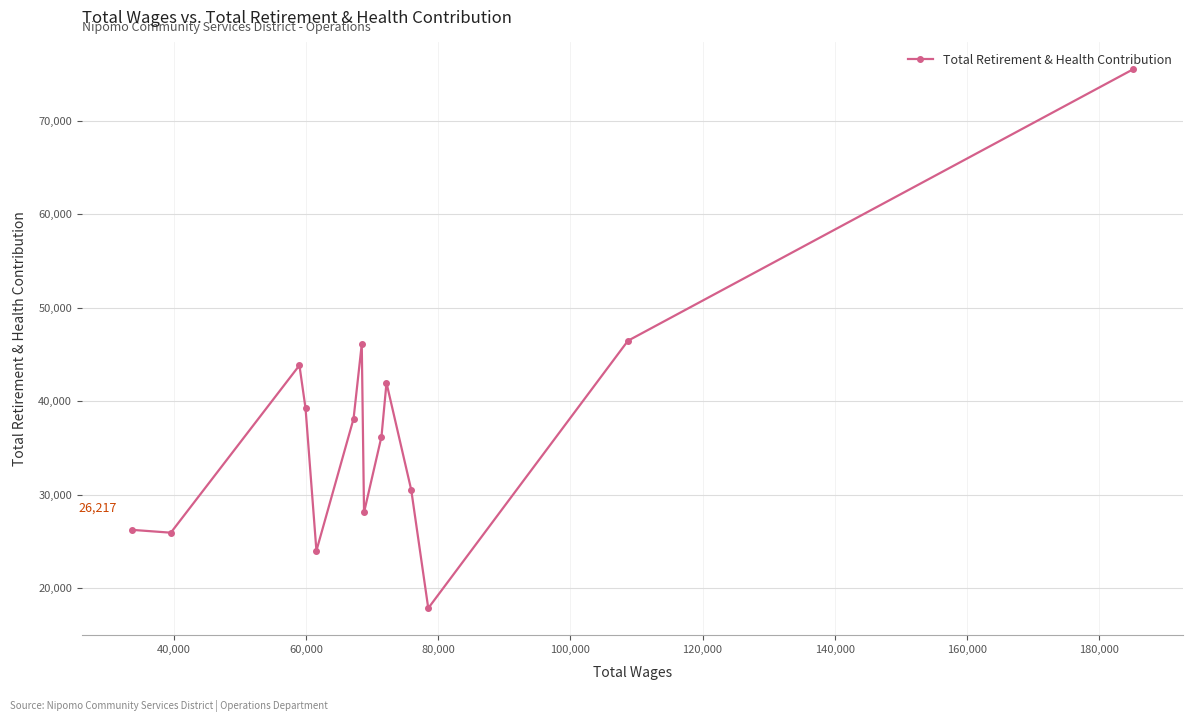

Reading left to right, list all the values displayed in this chart.

26217	25911	43839	39233	23981	38122	46114	28084	36204	41959	30497	17824	46471	75537